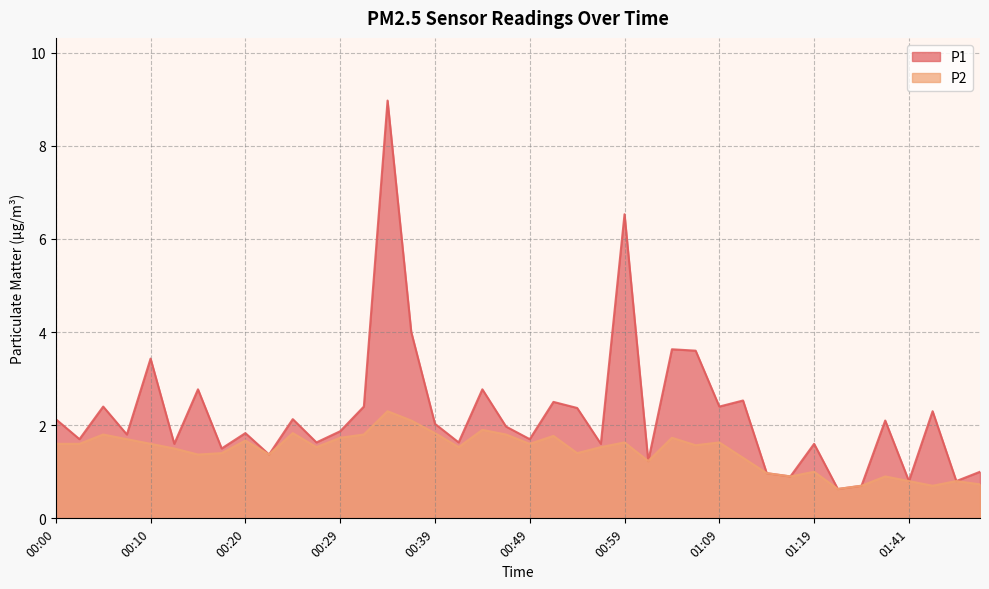

At which category does P2 reach its first local peak?

00:05